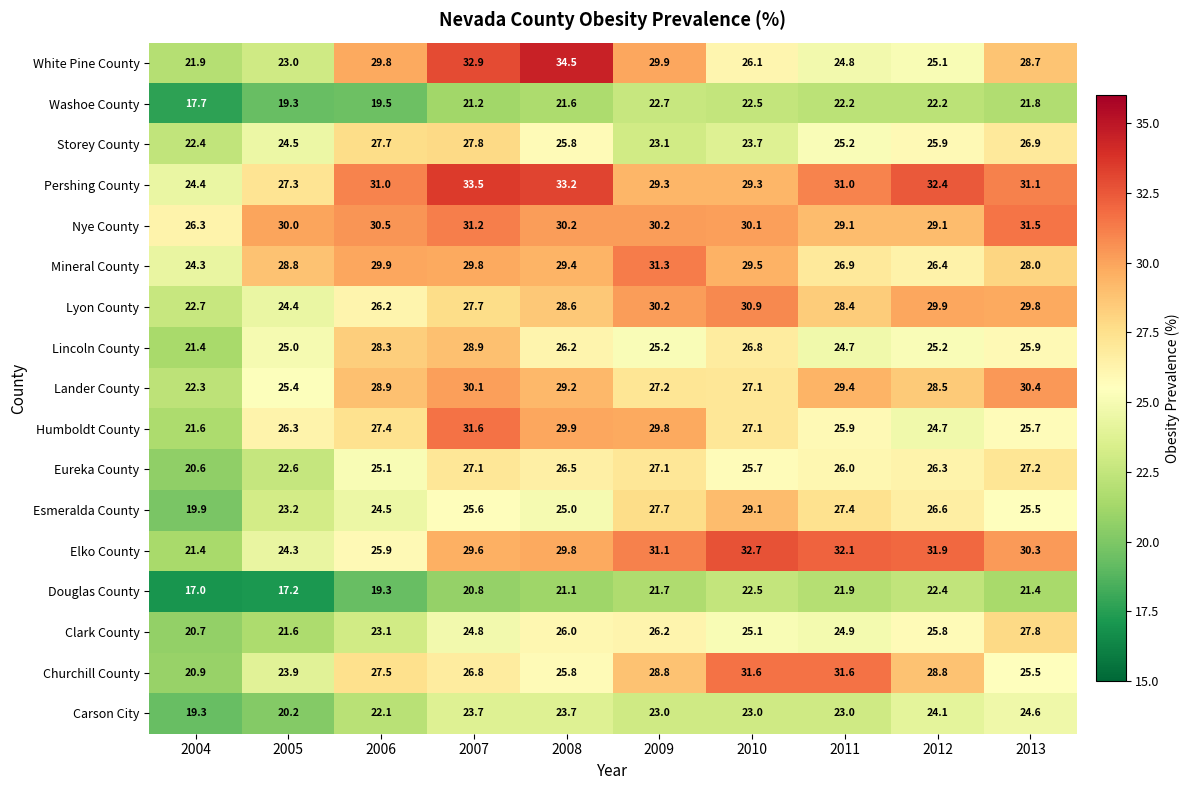

The value of Nye County at 2013 is 19.9. True or false?

False